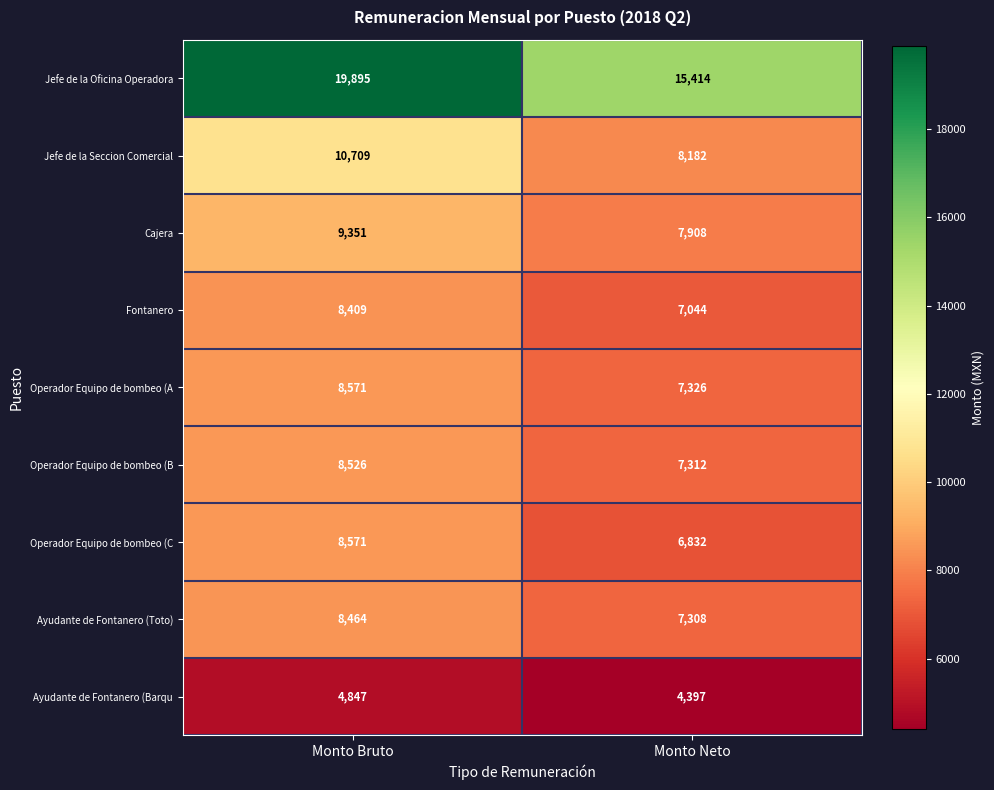

The value of Operador Equipo de bombeo (B at Monto Bruto is 8526. True or false?

True